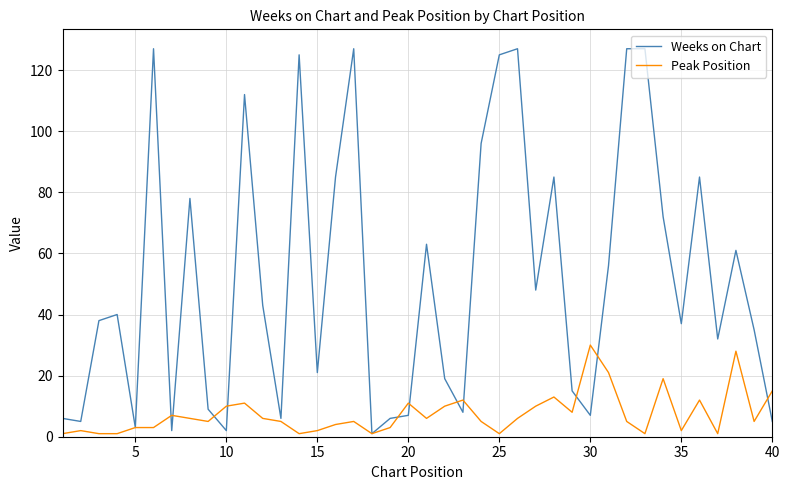

What is the highest value of the Peak Position series?

30